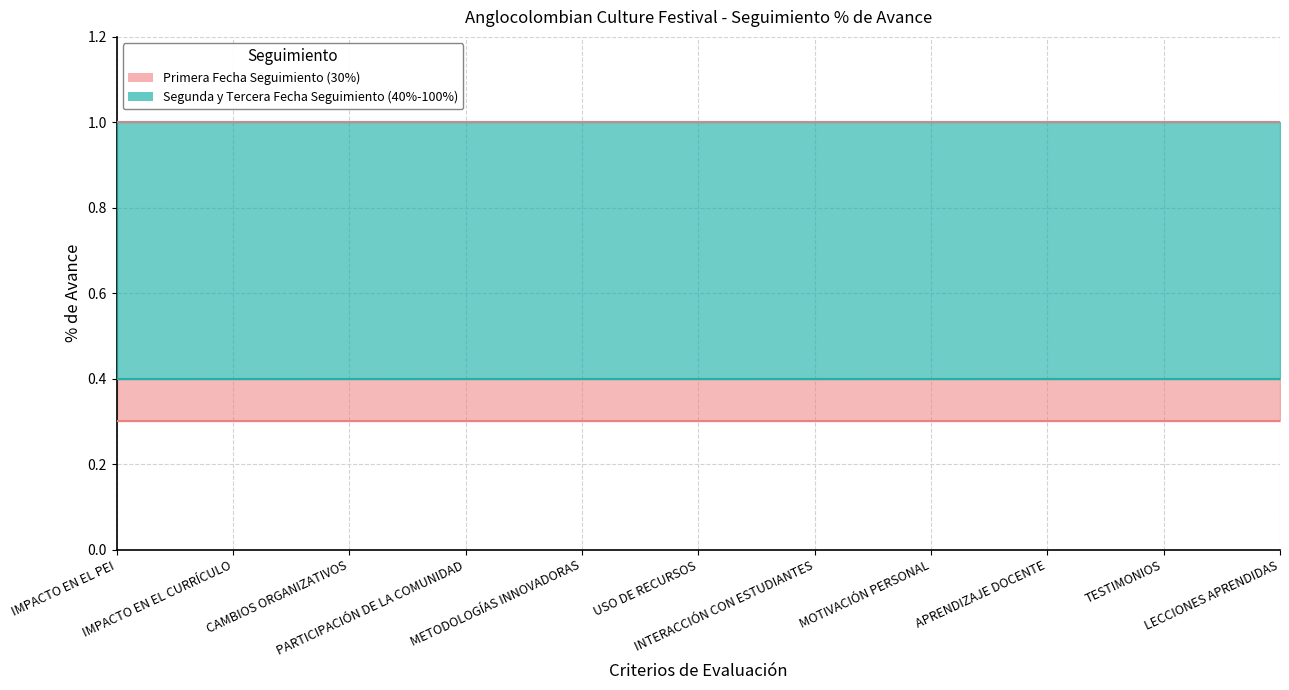

The value of Segunda Fecha Seguimiento at TESTIMONIOS is 0.4. True or false?

True